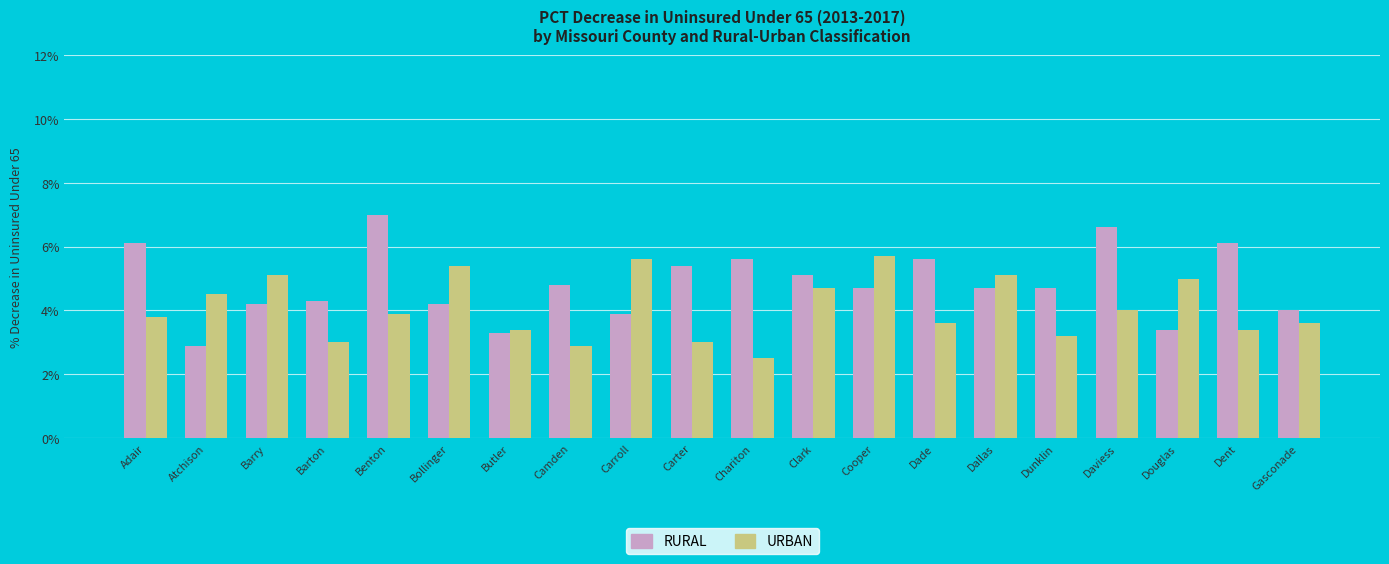

How many bars are there in each group?

2